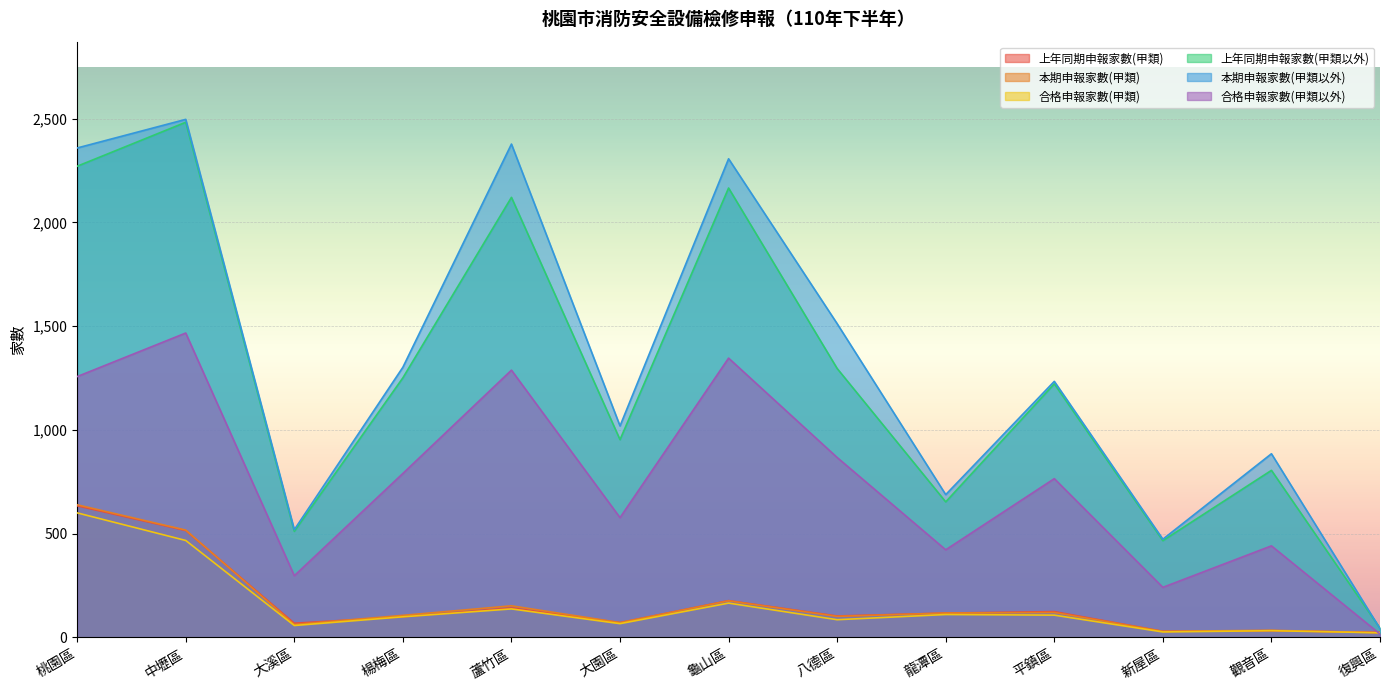

True or false: 合格申報家數(甲類以外) and 合格申報家數(甲類) intersect in this chart.

True